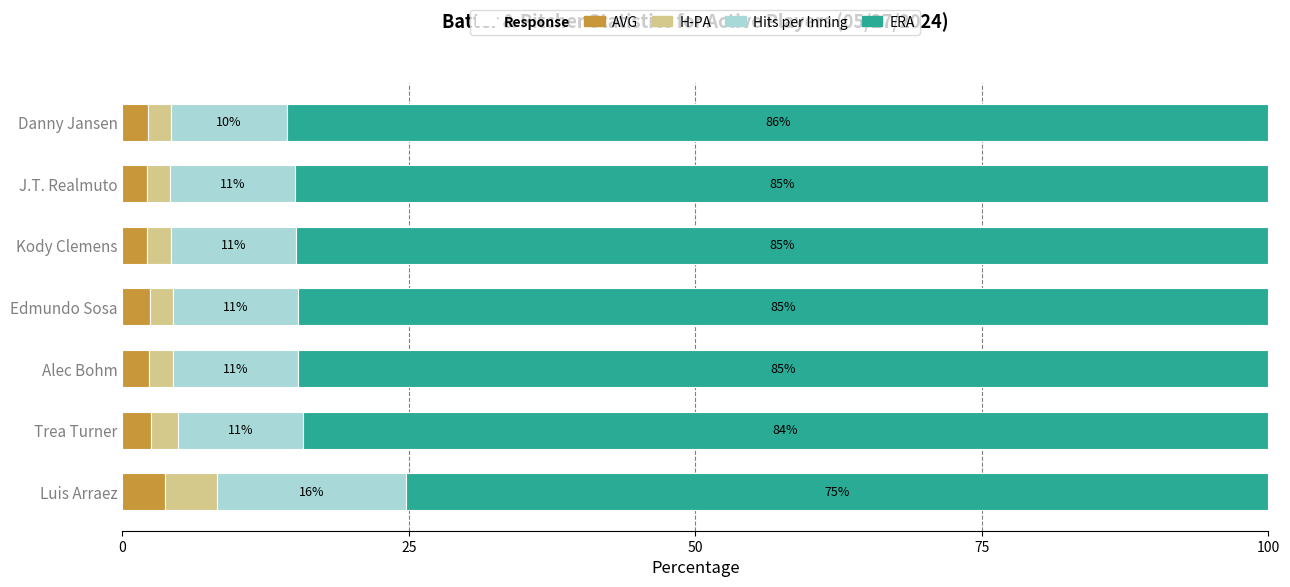

Which category has the highest value in the AVG series?

Luis Arraez